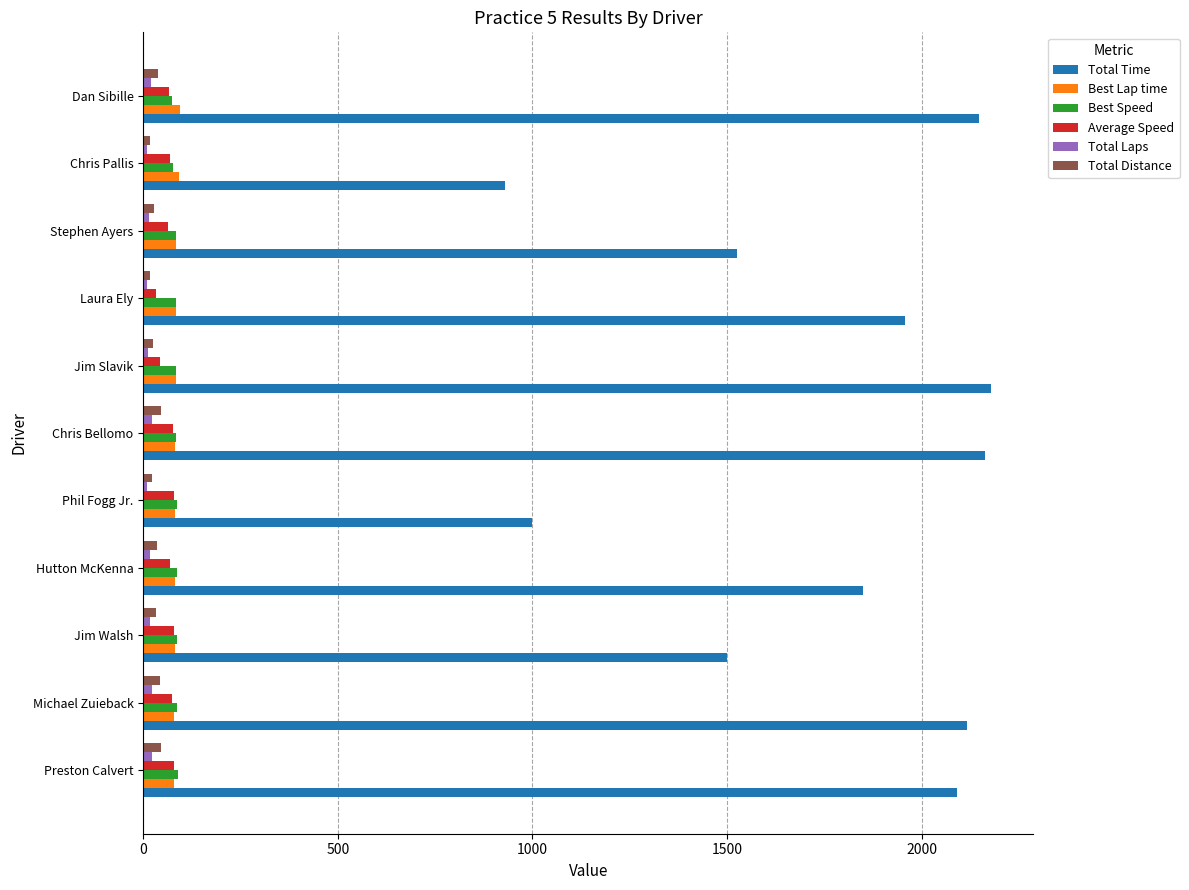

What is the highest value of the Total Distance series?

45.3